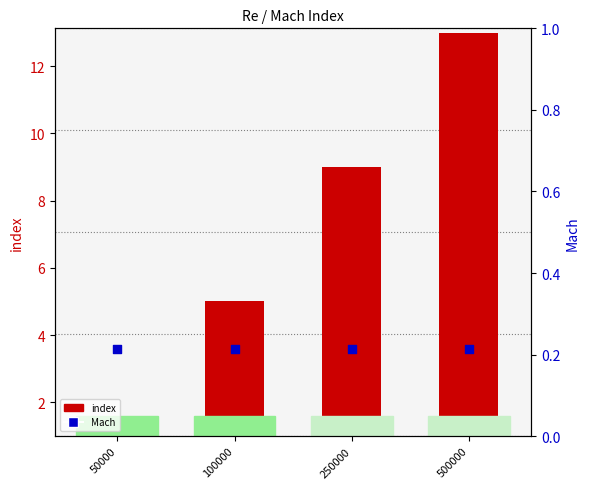

Which series has the widest spread of Y values?

index